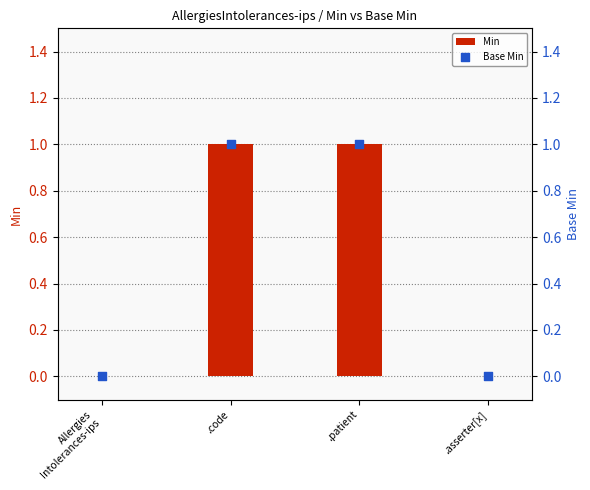

Which series reaches the minimum Y coordinate?

Min